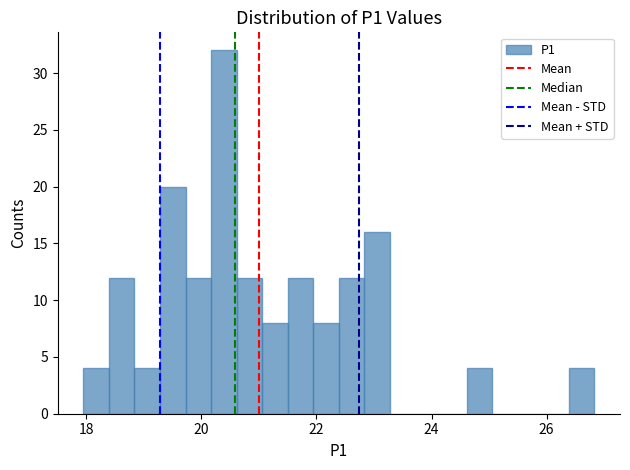

Around what value on the x-axis is the tallest bar? Give the approximate position of its centre, as read against the axis.

20.4